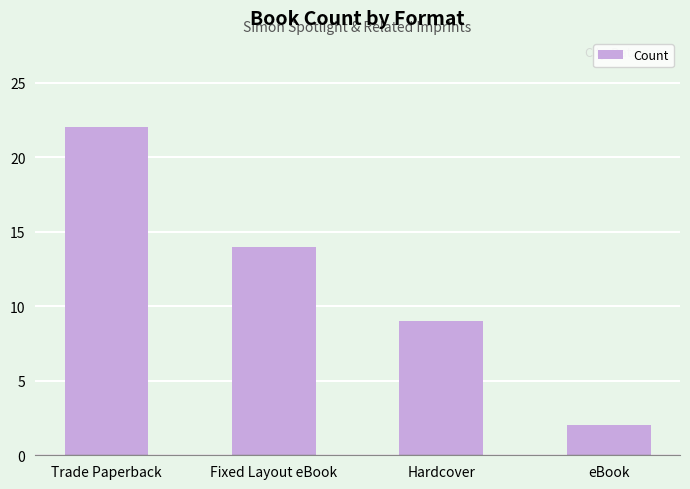

What is the approximate value at Hardcover, to the nearest 10?

10